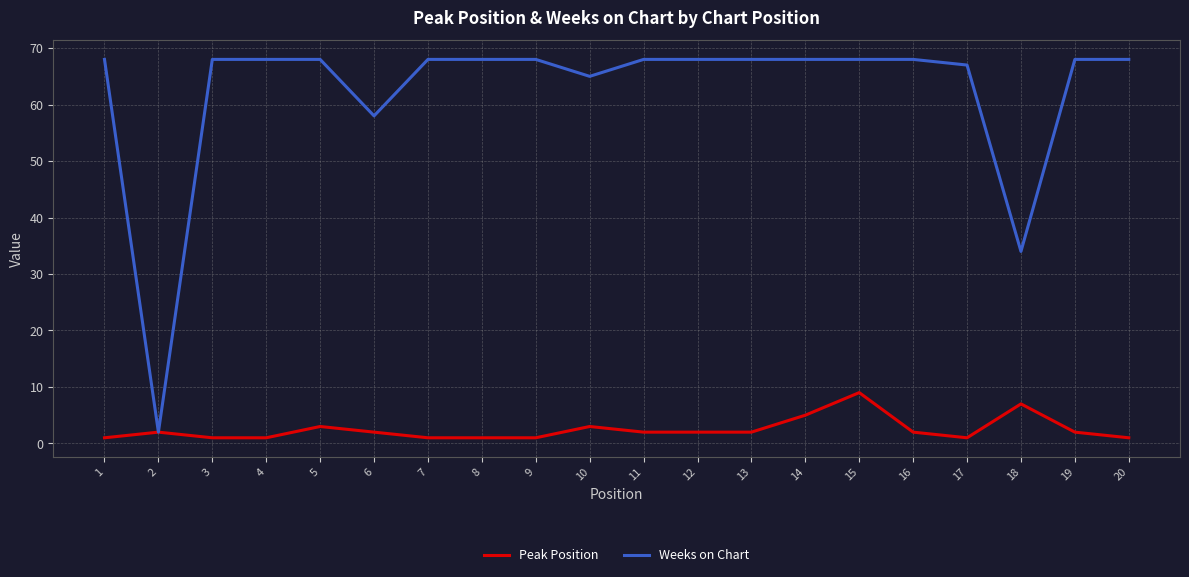

What is the difference between the maximum and minimum values in the Weeks on Chart series?

66